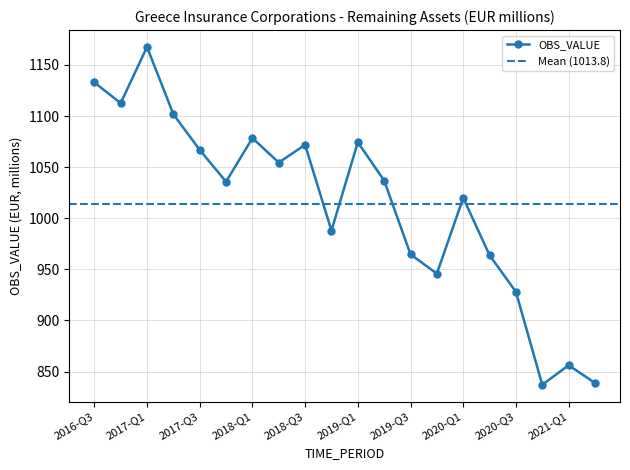

What is the average value?

1013.8